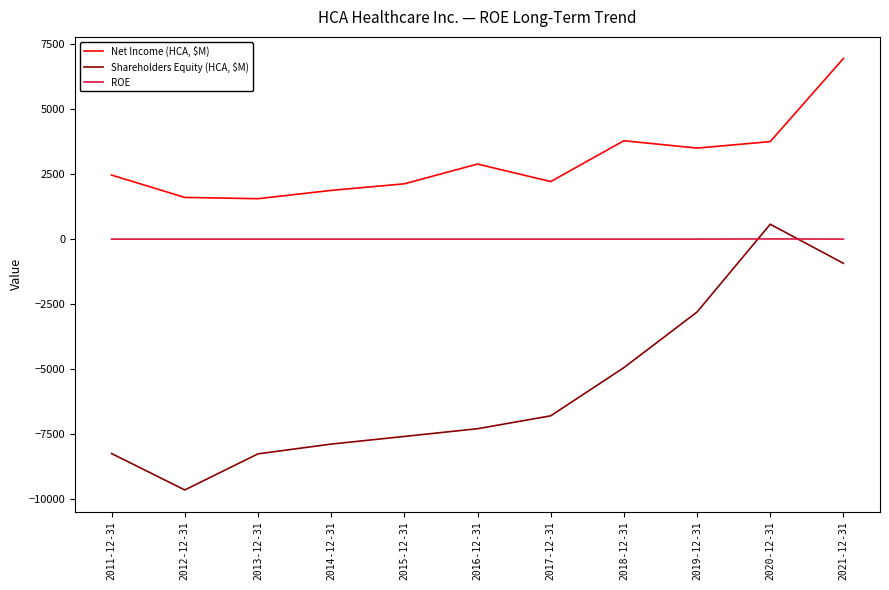

How many ROE values are between 0 and 1?

10